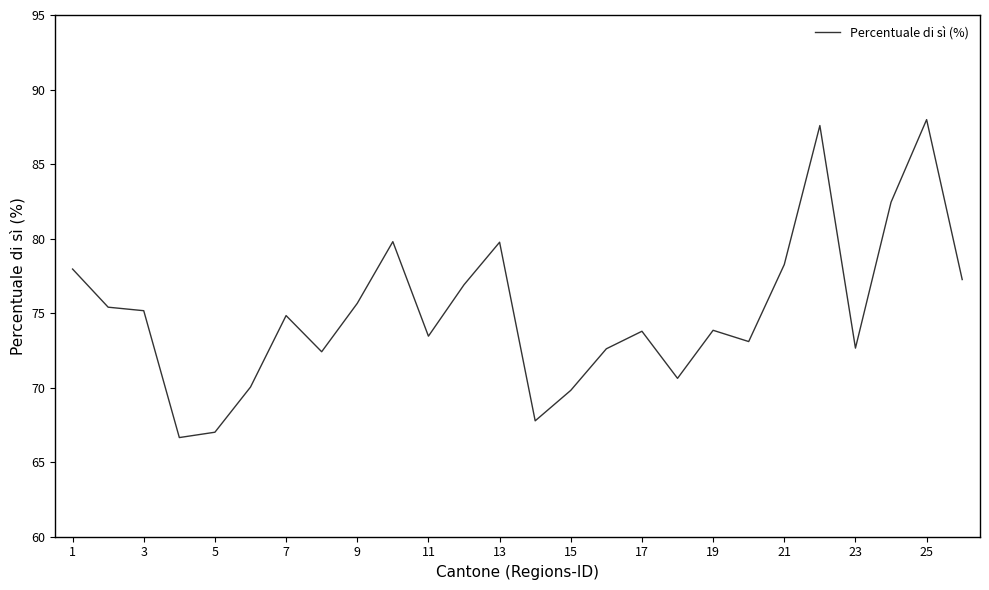

Count the number of categories in the chart.

26